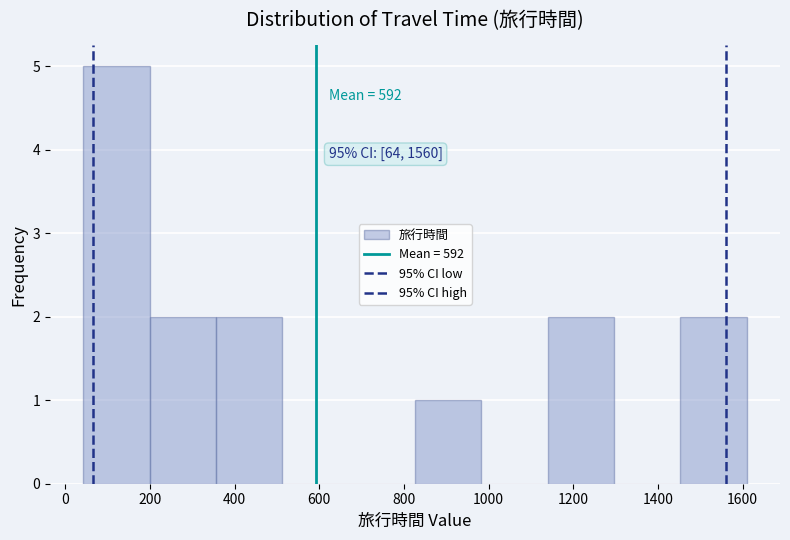

Which range on the x-axis has the tallest bar?

40 to 200